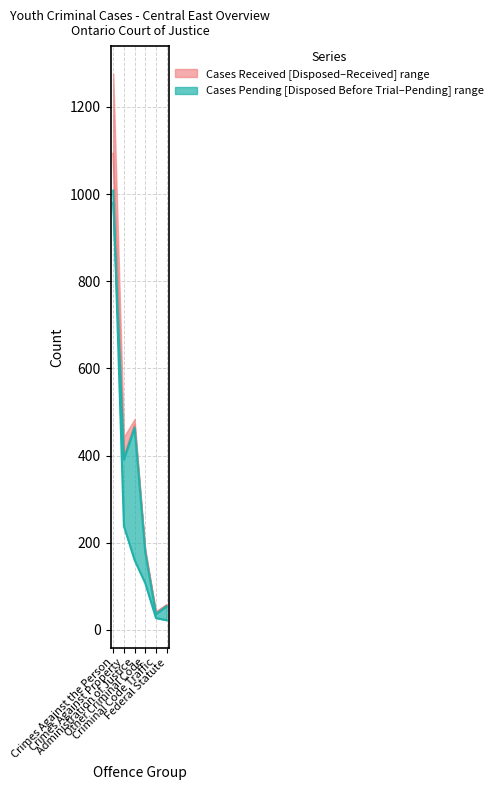

What is the sum of the Cases Disposed values at Crimes Against the Person and Crimes Against Property?

1371